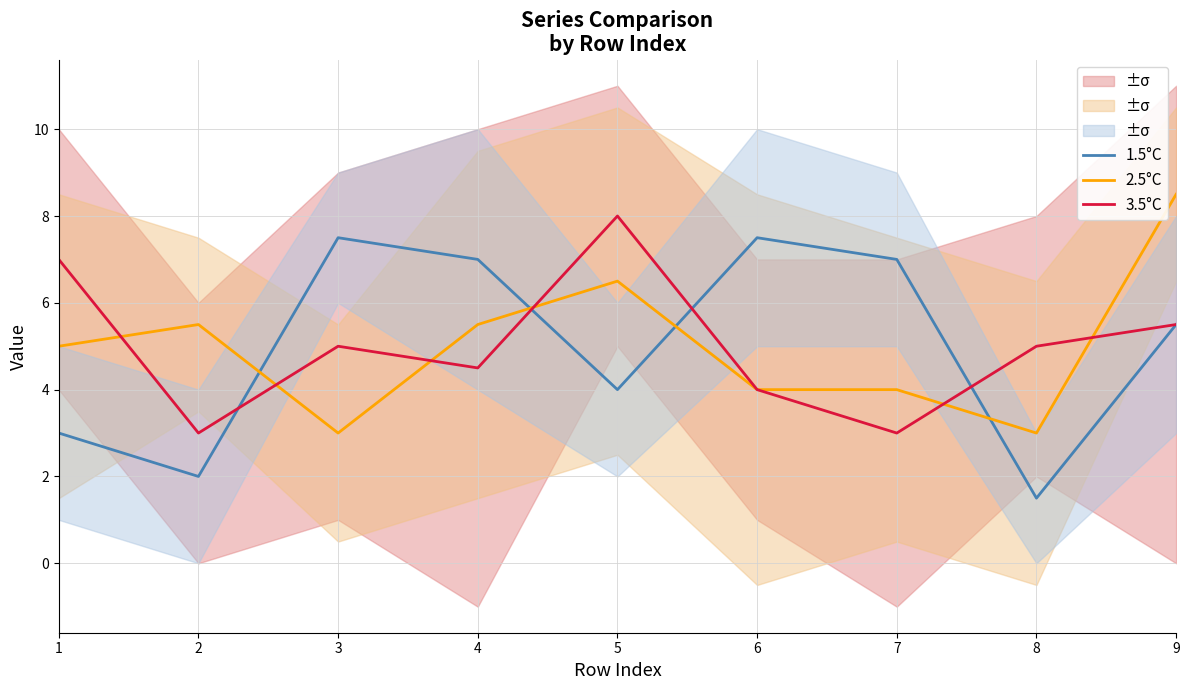

What is the sum of the 2.5°C values at 6 and 3?

7.0